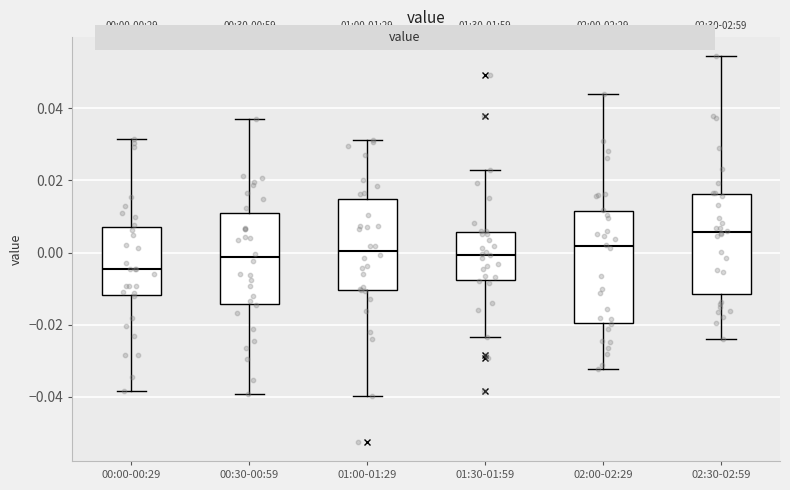

Which box's median line is the highest?

02:30-02:59